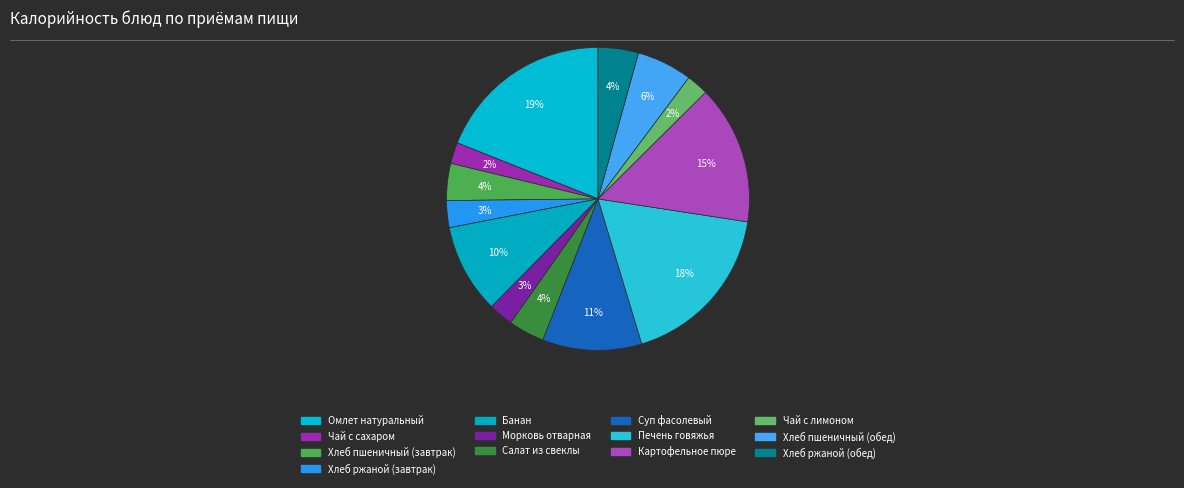

To the nearest percent, what percentage of the pie is Картофельное пюре?

15%